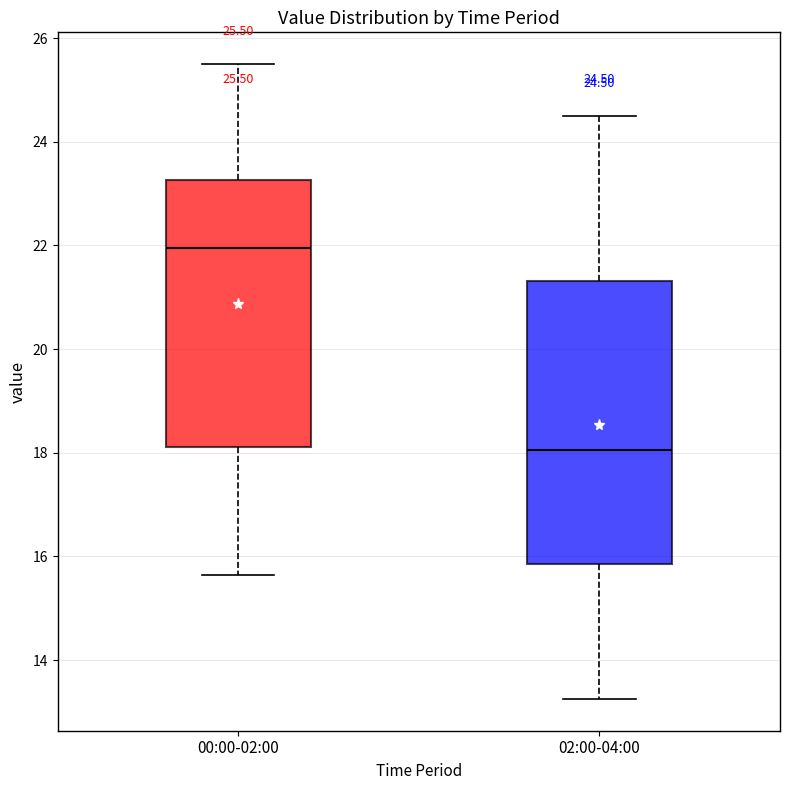

Comparing the boxes themselves (not the whiskers), which one is the tallest?

02:00-04:00